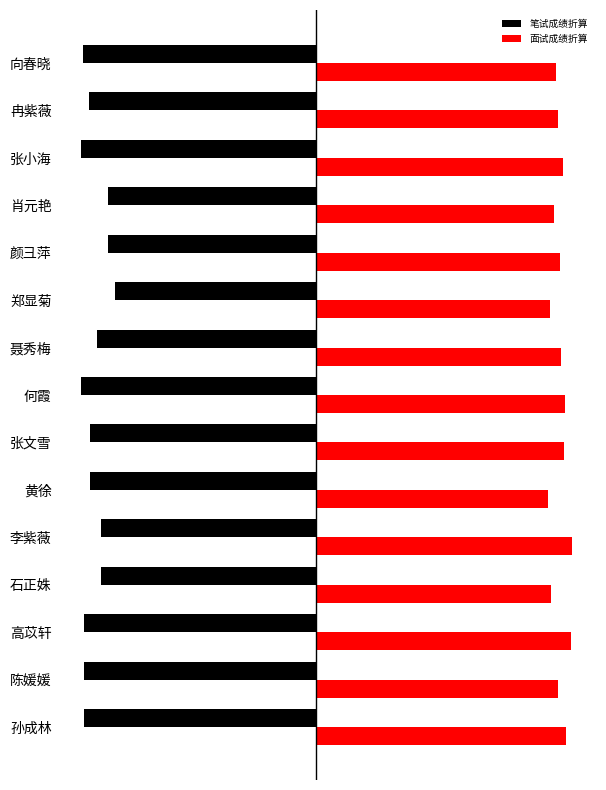

What are all the series names shown in the legend?

笔试成绩折算, 面试成绩折算